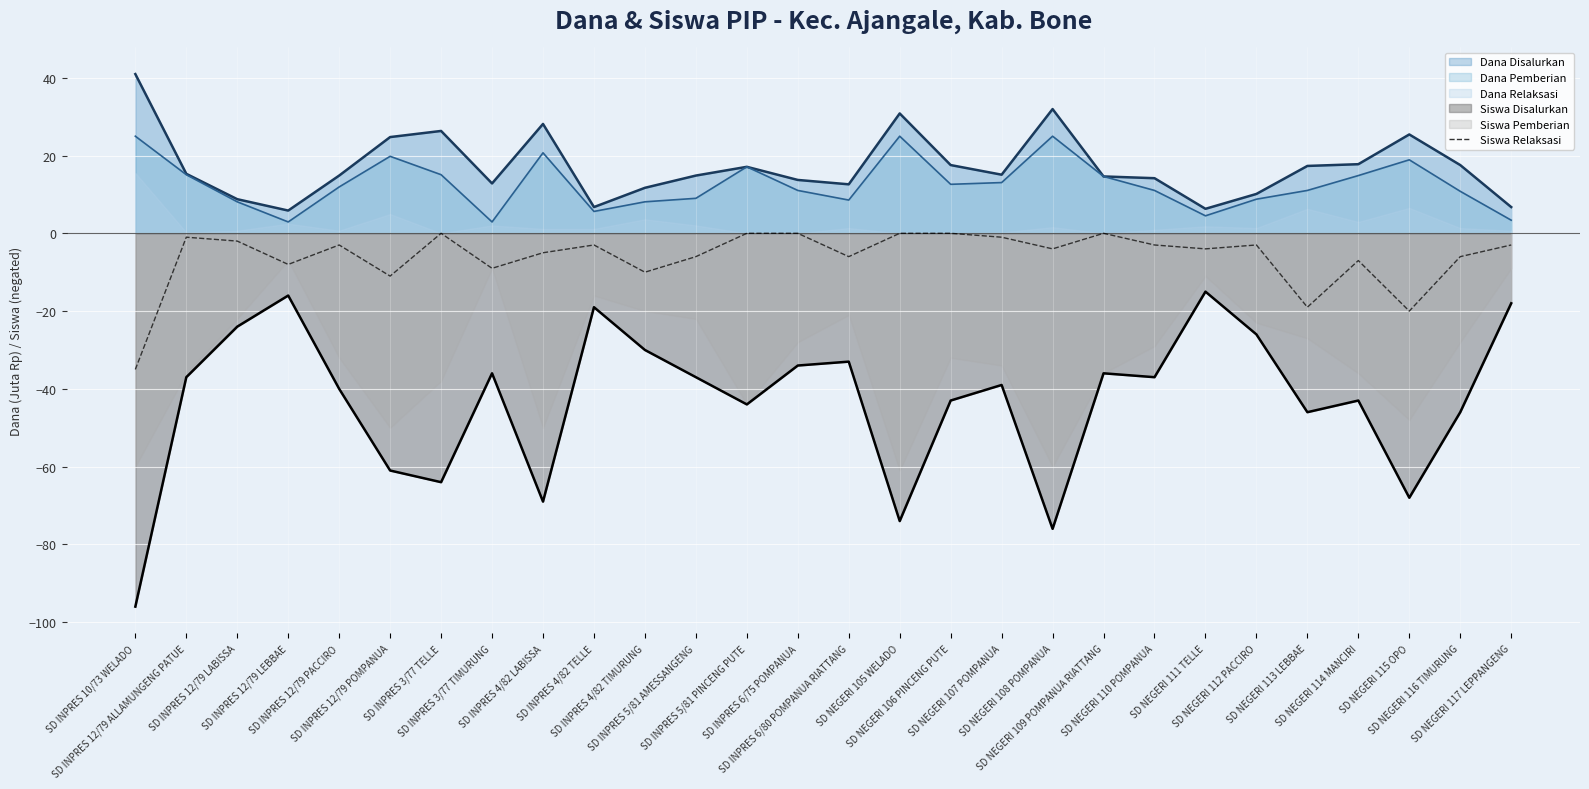

True or false: Dana Disalurkan and Siswa Disalurkan intersect in this chart.

False